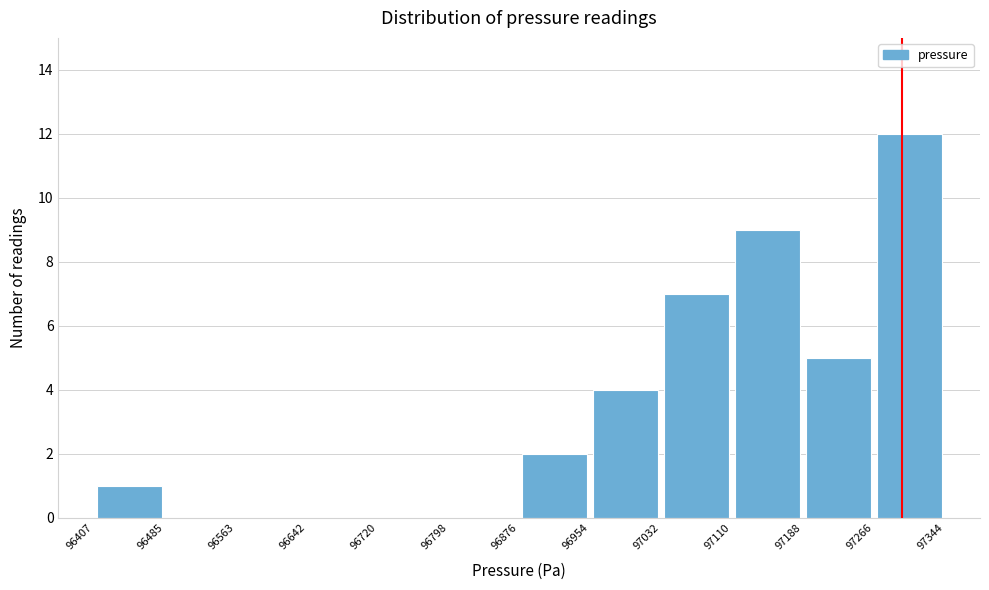

Which range on the x-axis has the tallest bar?

97266 to 97344